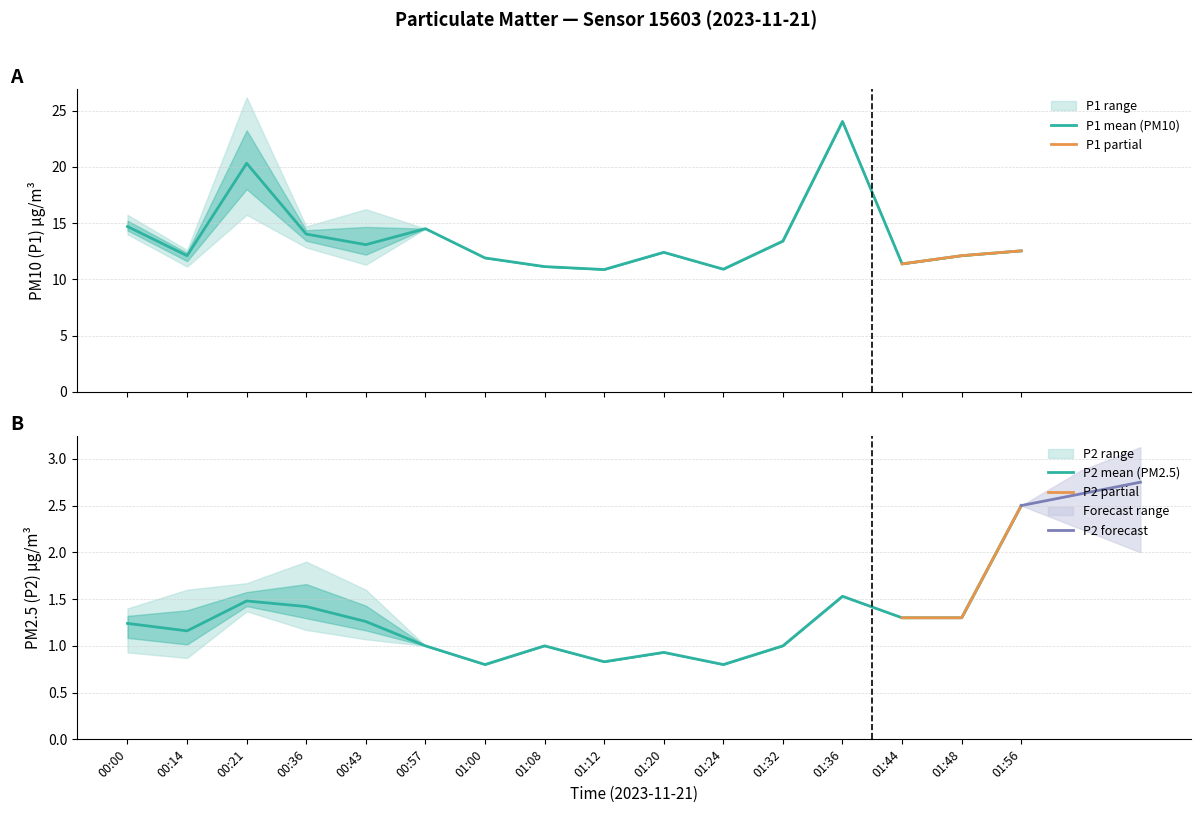

What is the lowest value of the P1 mean (PM10) series?

10.9